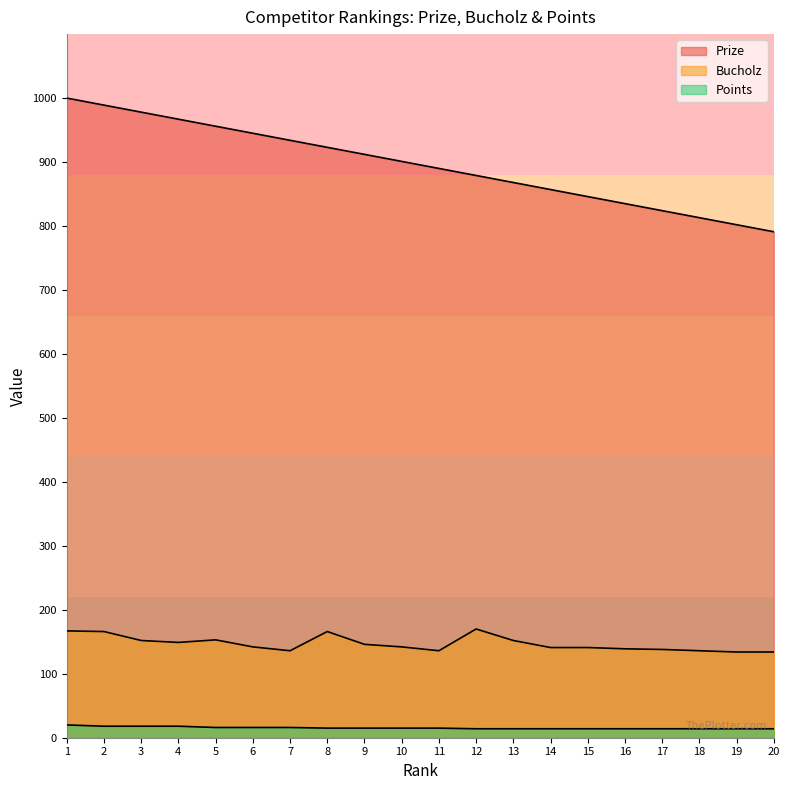

True or false: Bucholz and Prize intersect in this chart.

False